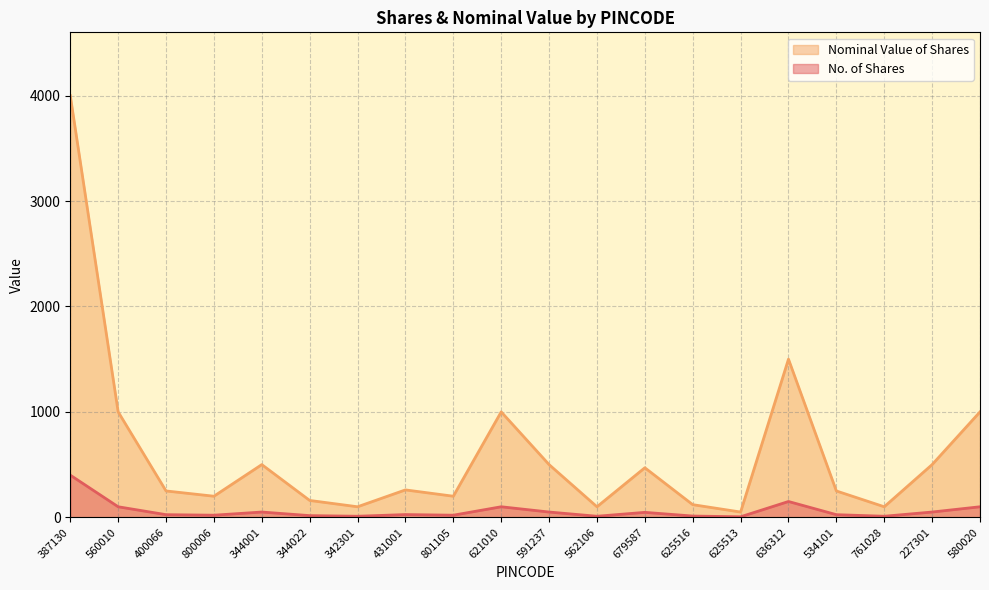

Is the value of No. of Shares at 679587 greater than the value of Nominal Value of Shares at 227301?

No